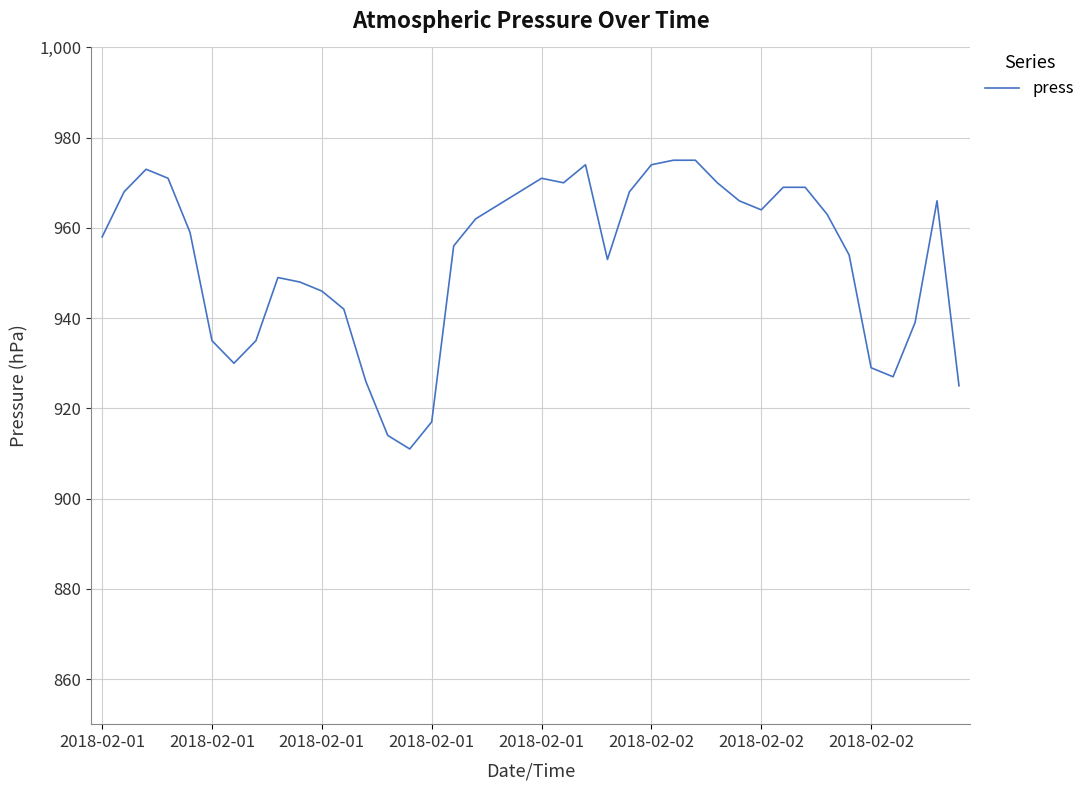

How many categories are shown in the chart?

40